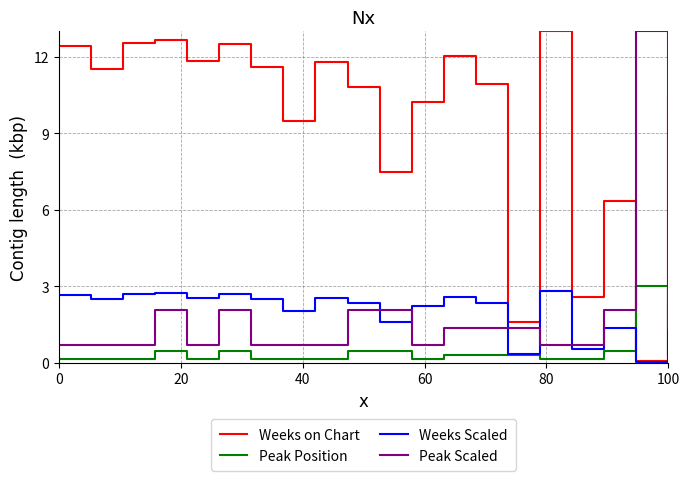

What is the difference between the maximum and second lowest values in the Weeks Scaled series?

2.5